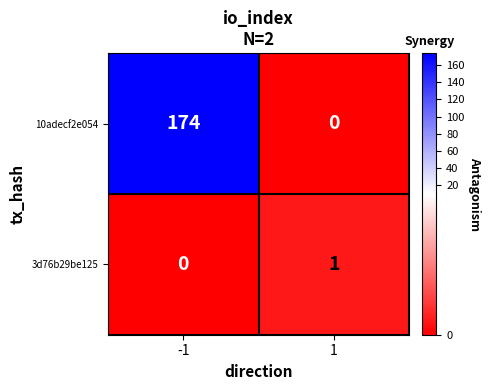

What is the difference between the highest and lowest values at -1?

174